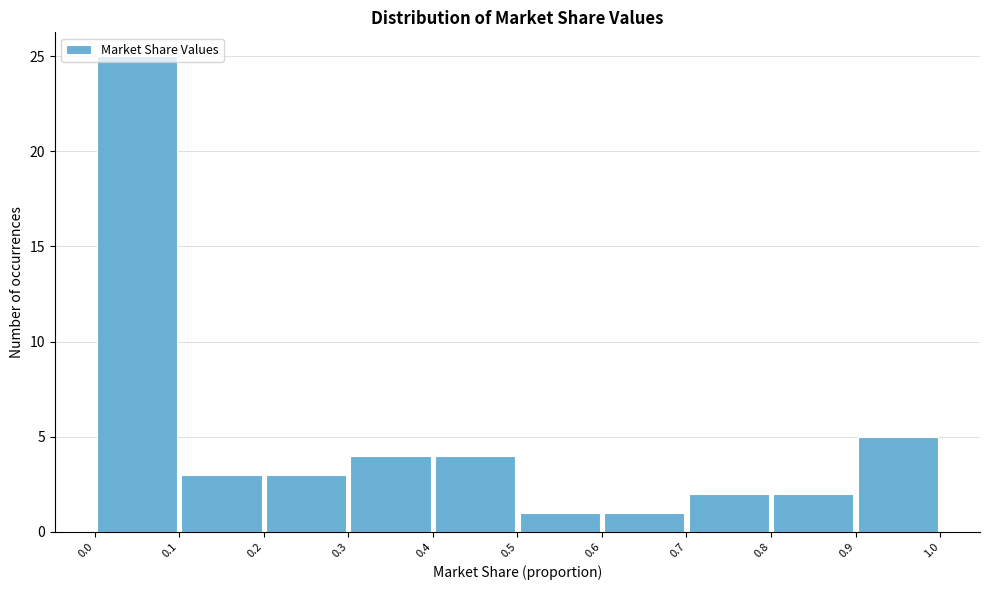

Reading left to right, list every bar in this chart as the range it spans on the x-axis followed by its height. The values are not printed on the chart, so give them approximately, as read against the axis.

0.0 to 0.1: 25
0.1 to 0.2: 3
0.2 to 0.3: 3
0.3 to 0.4: 4
0.4 to 0.5: 4
0.5 to 0.6: 1
0.6 to 0.7: 1
0.7 to 0.8: 2
0.8 to 0.9: 2
0.9 to 1.0: 5